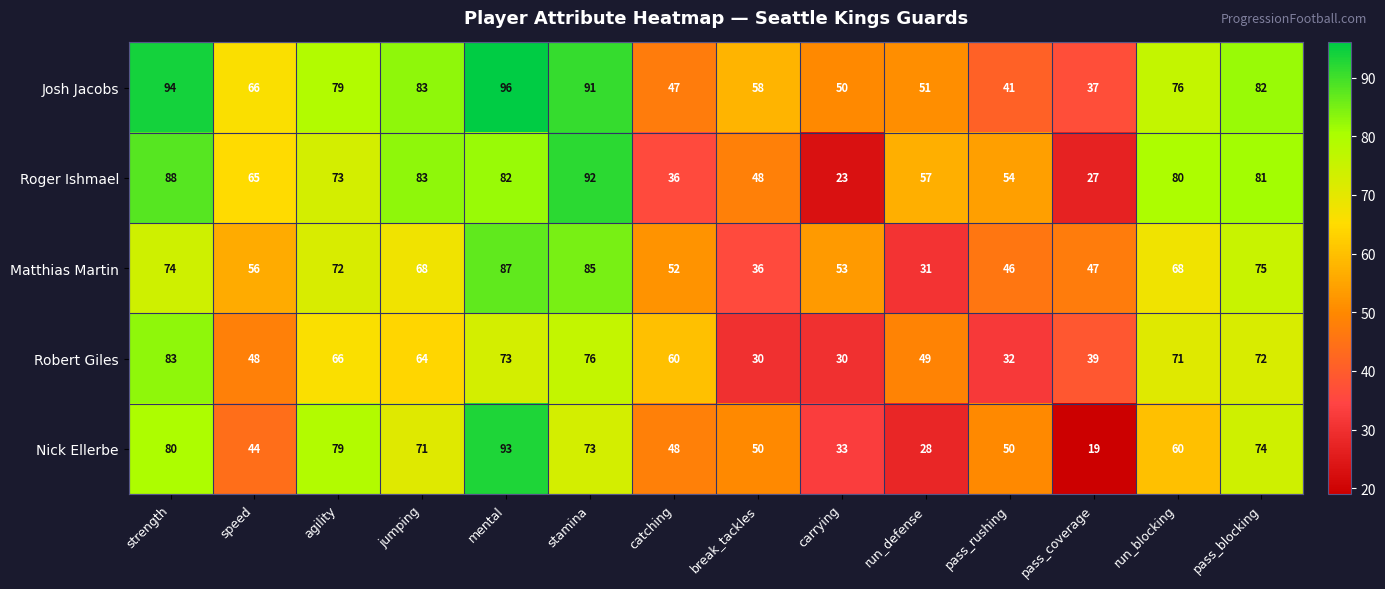

How many data points does each series have?

14